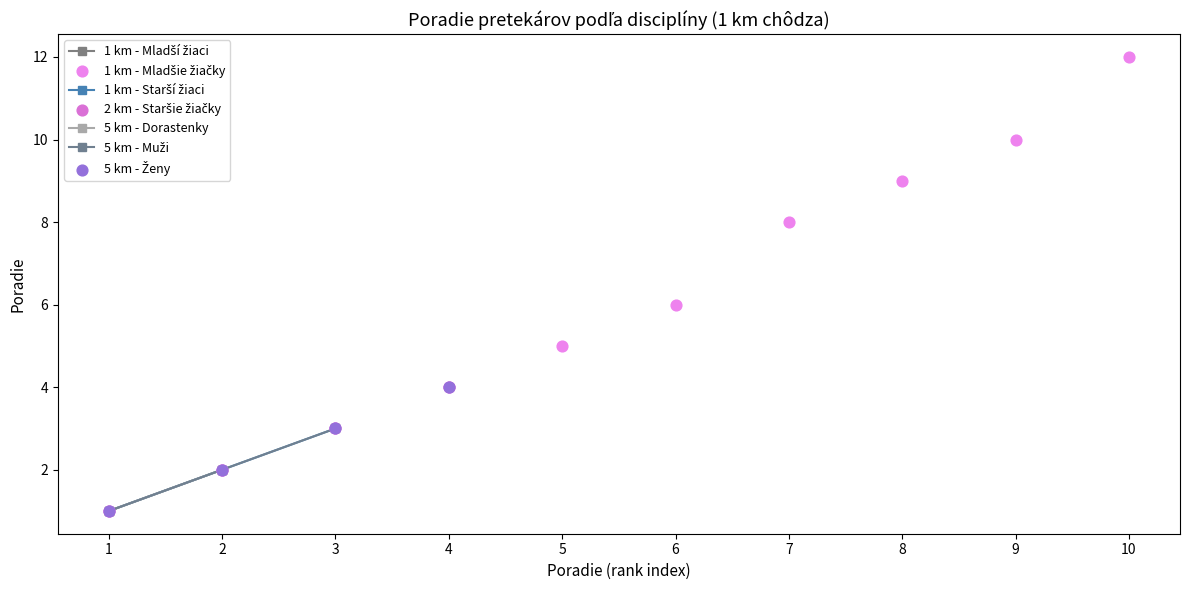

Which has a higher value, 2 or 3?

3